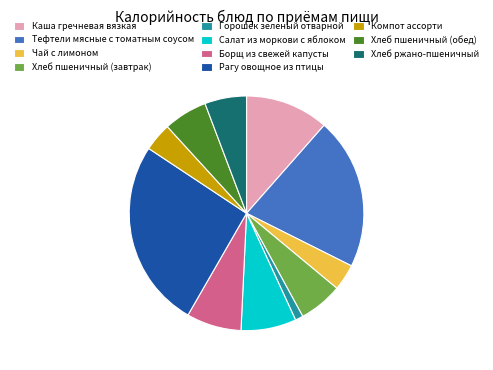

Count the number of slices in the pie.

11